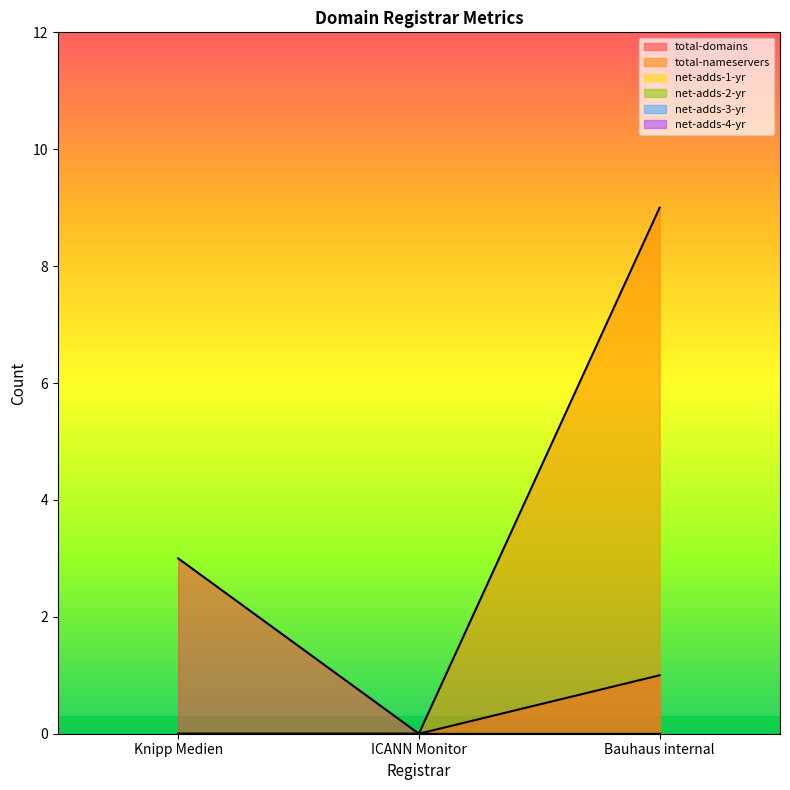

True or false: net-adds-3-yr has a value of 0 at Bauhaus internal.

True